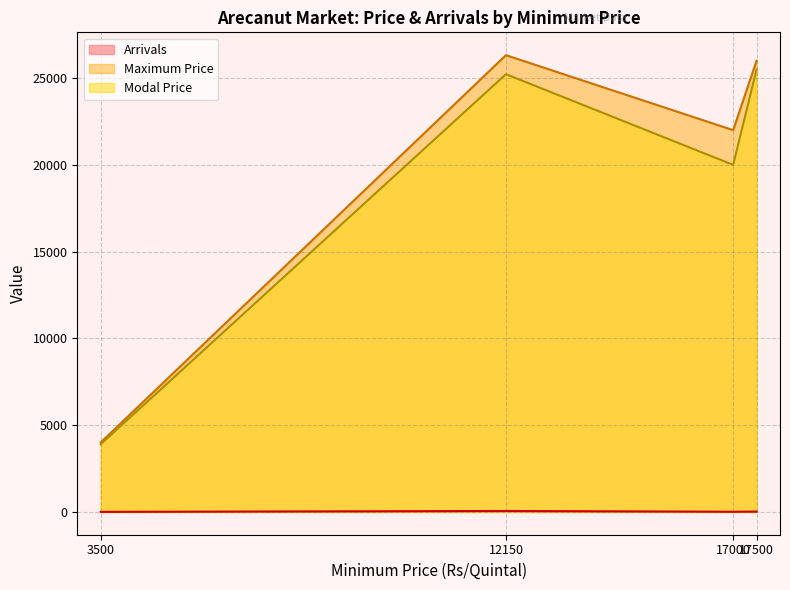

What is the highest value of the Maximum Price series?

26322.0